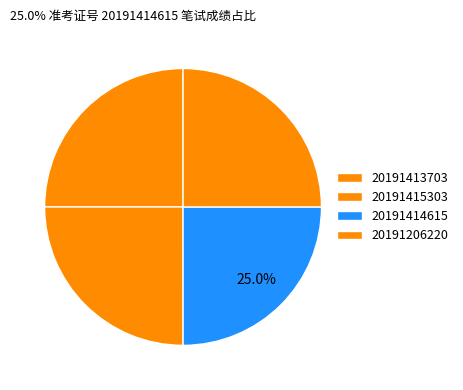

To the nearest percent, what portion does 20191413703 represent?

25%